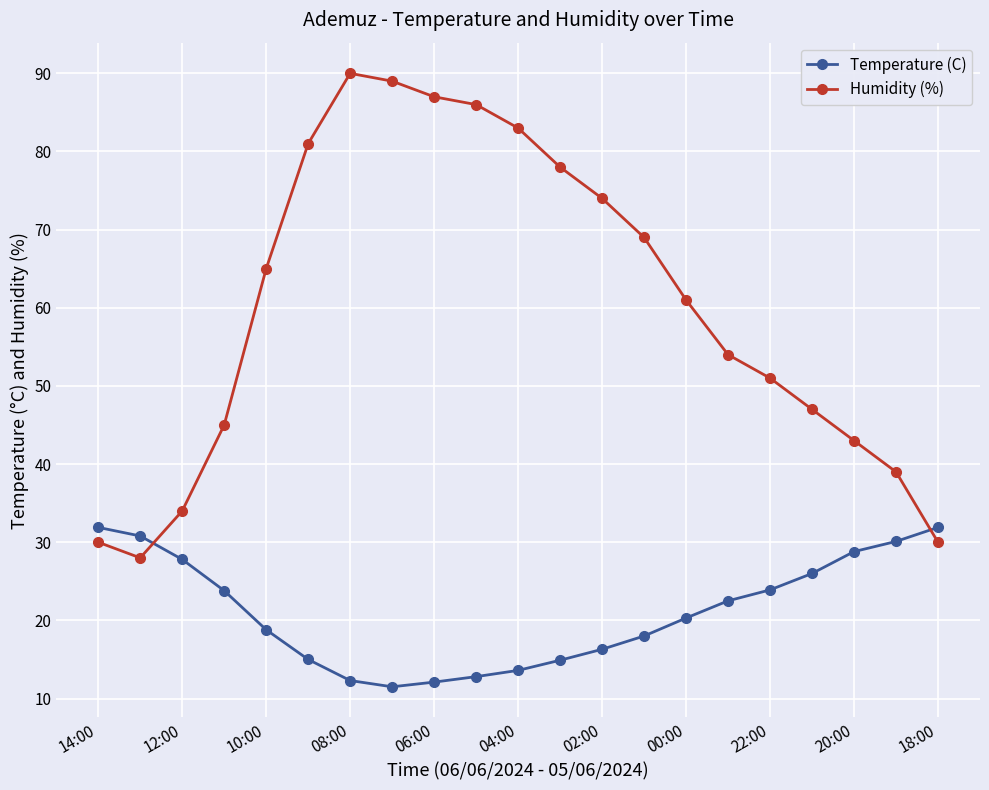

What are all the series names shown in the legend?

Temperature (C), Humidity (%)